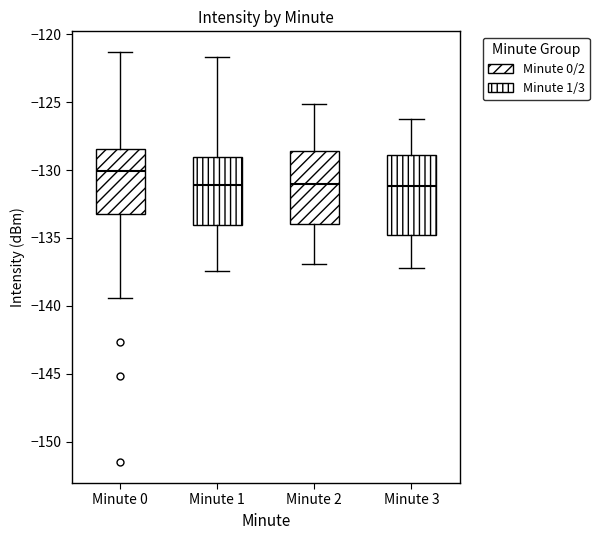

Which box has the highest median line?

Minute 0